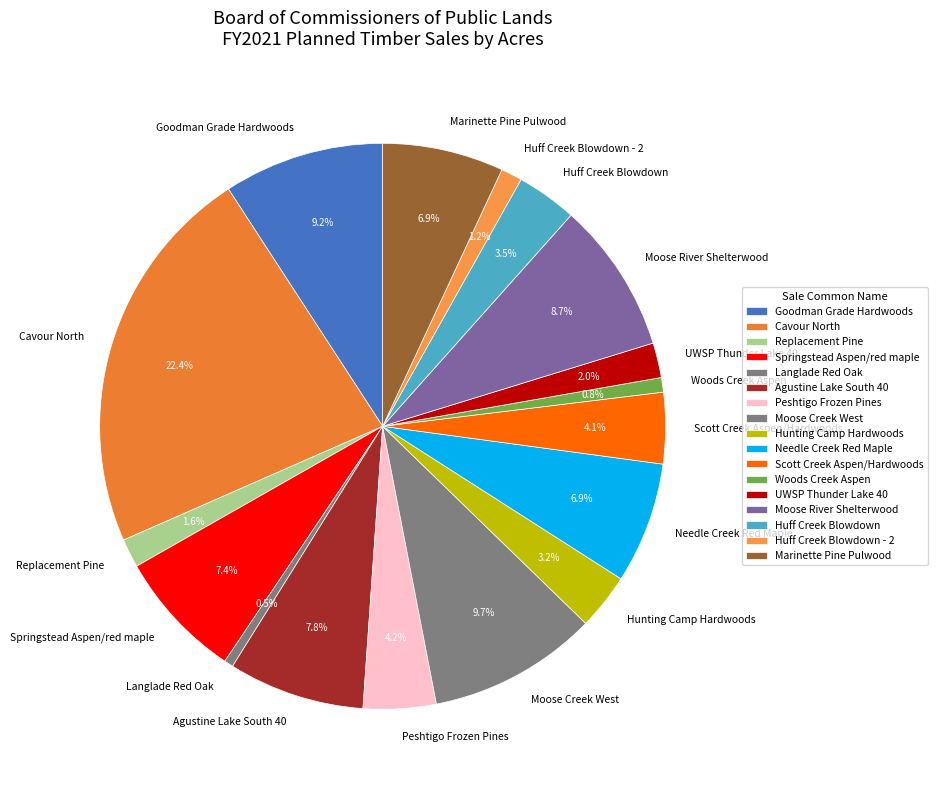

What is the largest slice in the pie chart?

Cavour North